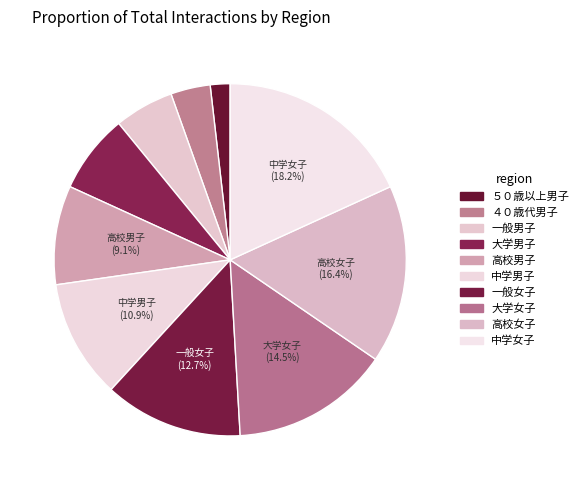

Is it true that ４０歳代男子 is 4% of the pie?

True